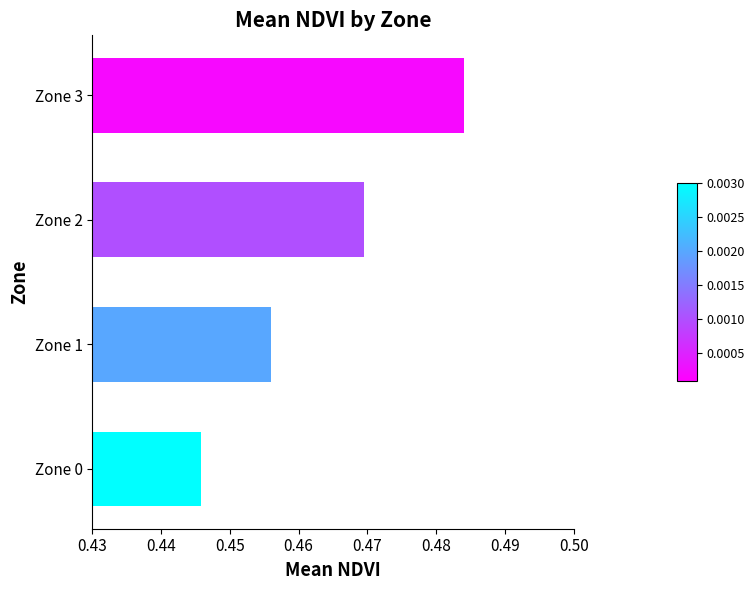

Which category has the lowest value across all series?

Zone 0